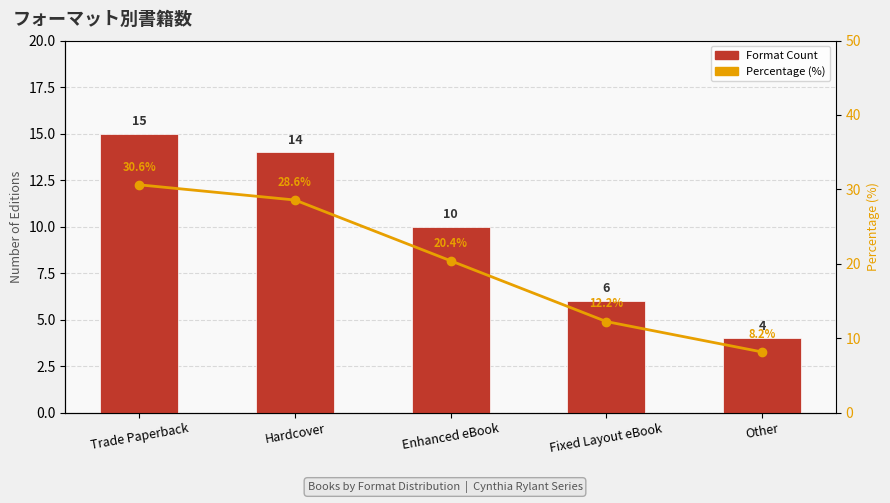

What is the difference between the maximum and minimum values in the Percentage (%) series?

22.4